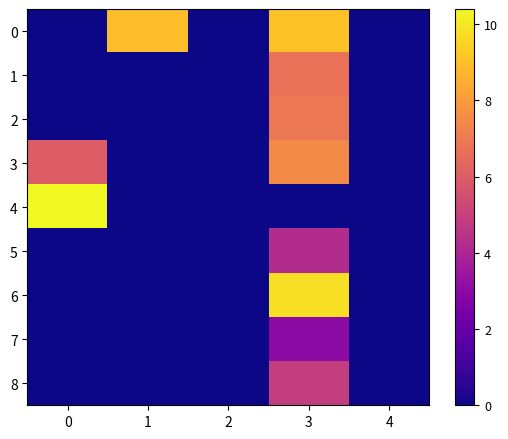

What is the difference between the highest and lowest values at 1?

8.9